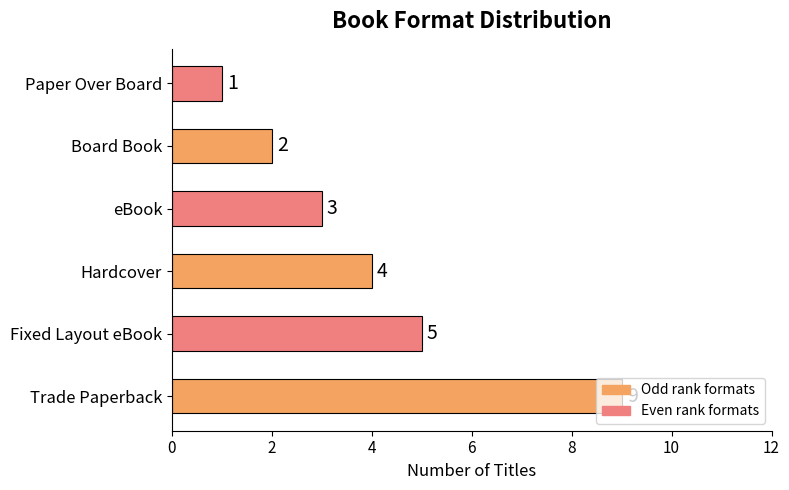

The value at eBook is 5. True or false?

False